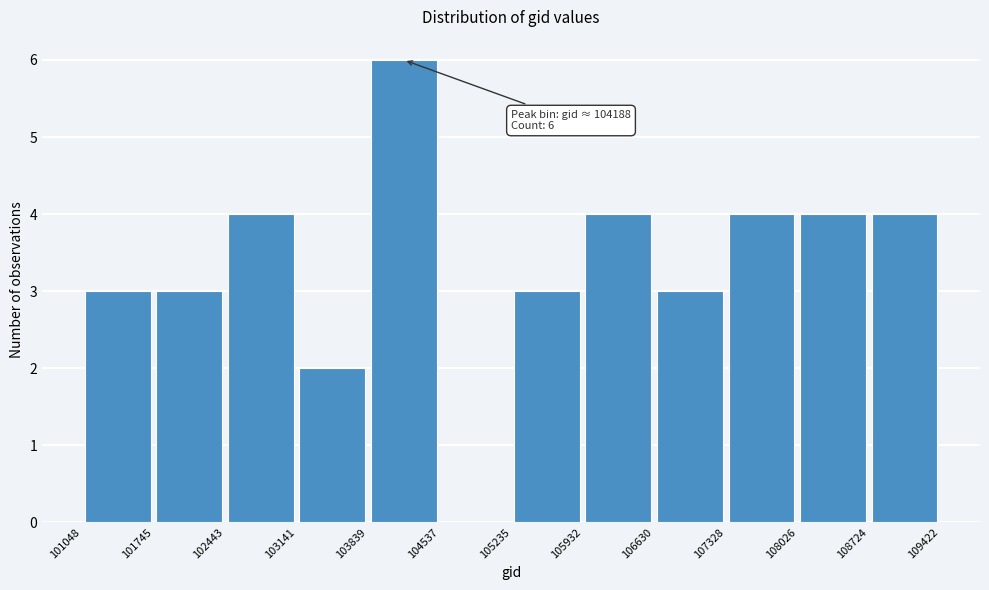

Over which range of the x-axis is the bar tallest?

103839 to 104537